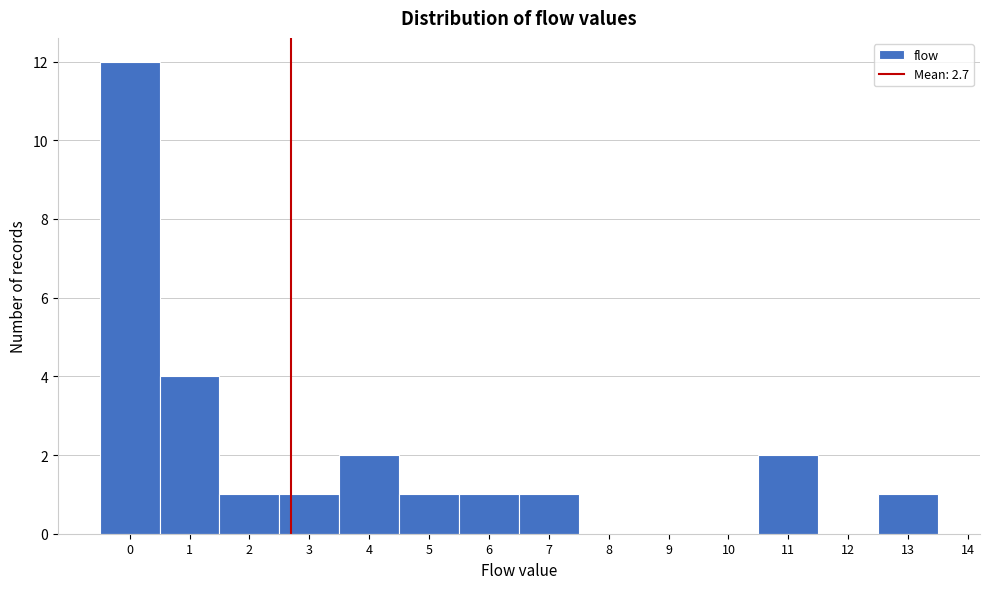

Reading left to right, list every bar in this chart as the range it spans on the x-axis followed by its height. The values are not printed on the chart, so give them approximately, as read against the axis.

-0.5 to 0.5: 12
0.5 to 1.5: 4
1.5 to 2.5: 1
2.5 to 3.5: 1
3.5 to 4.5: 2
4.5 to 5.5: 1
5.5 to 6.5: 1
6.5 to 7.5: 1
7.5 to 8.5: 0
8.5 to 9.5: 0
9.5 to 10.5: 0
10.5 to 11.5: 2
11.5 to 12.5: 0
12.5 to 13.5: 1